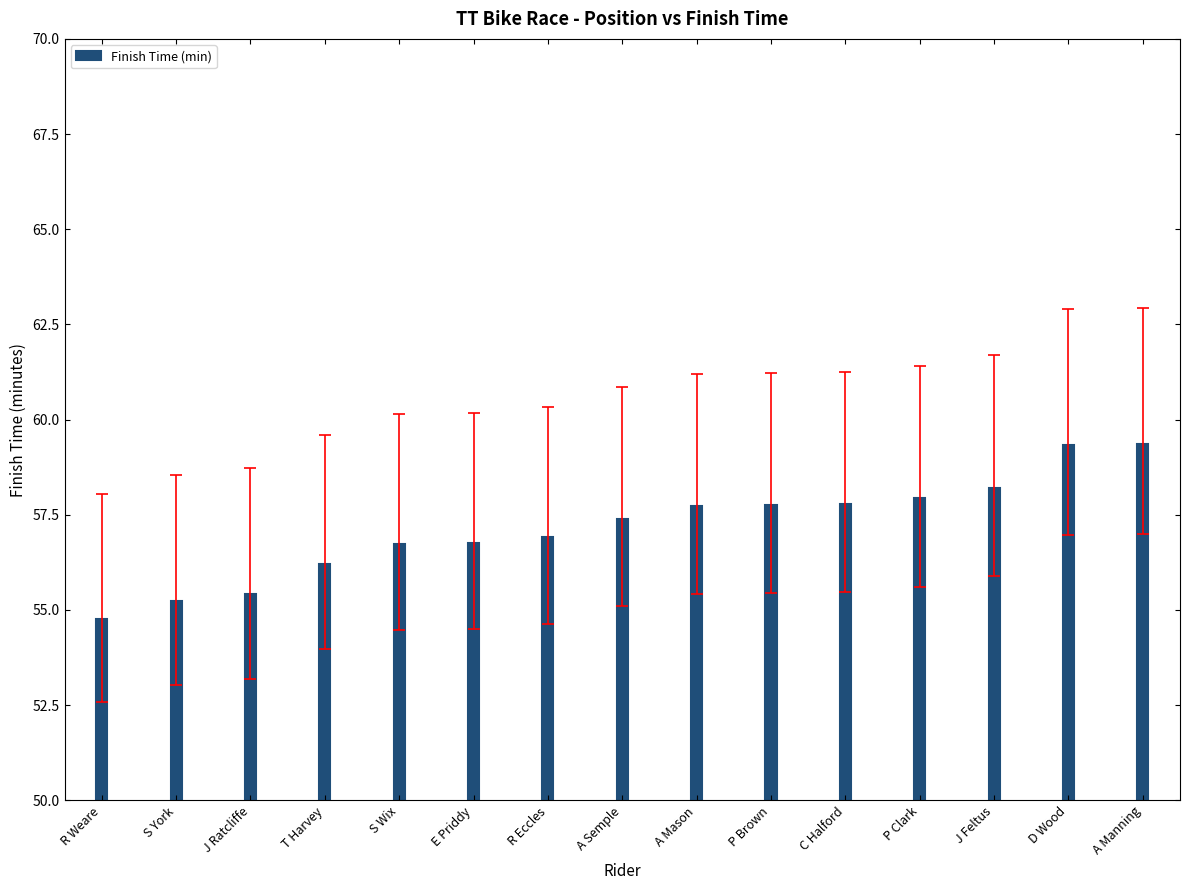

Between T Harvey and C Halford, which is larger?

C Halford